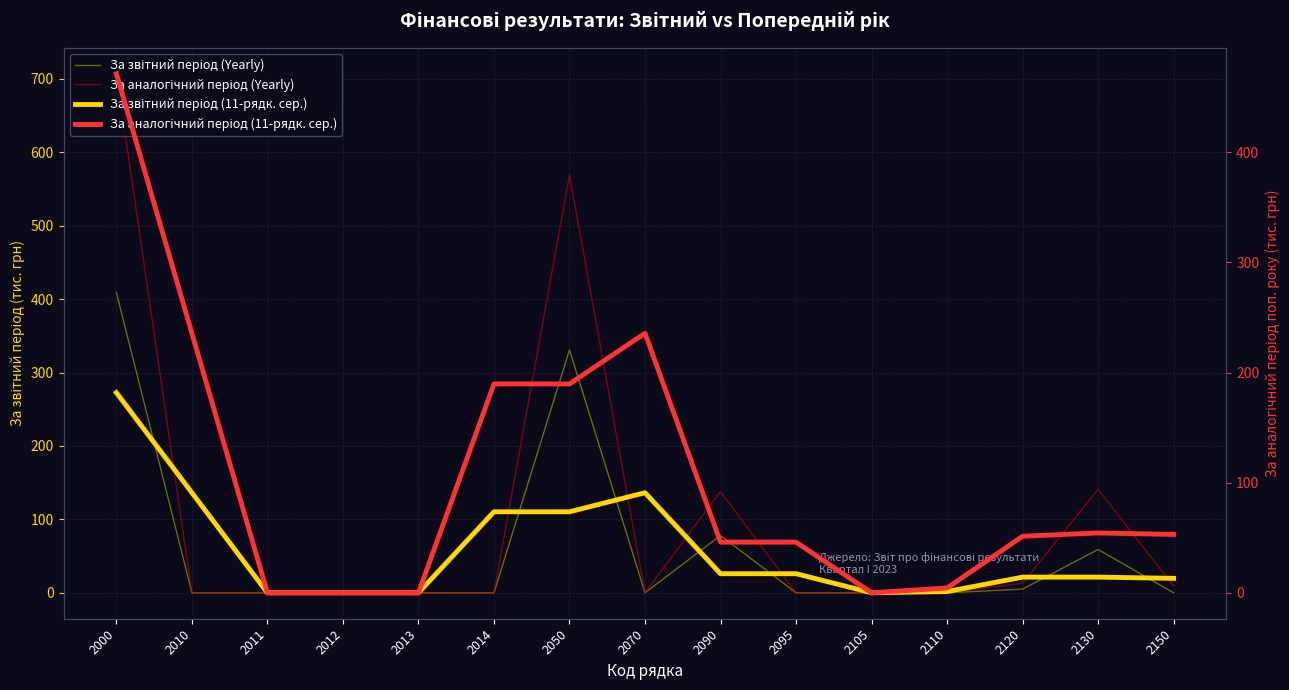

At which label does За аналогічний період (Yearly) reach its peak?

2000